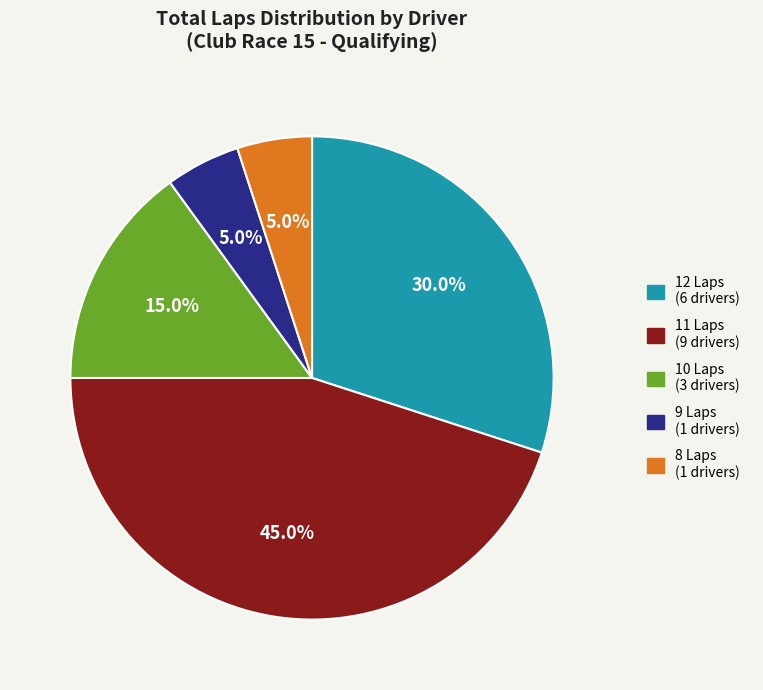

Approximately how many times larger is the value at 10 Laps (3 drivers) compared to 9 Laps (1 drivers)?

3.0